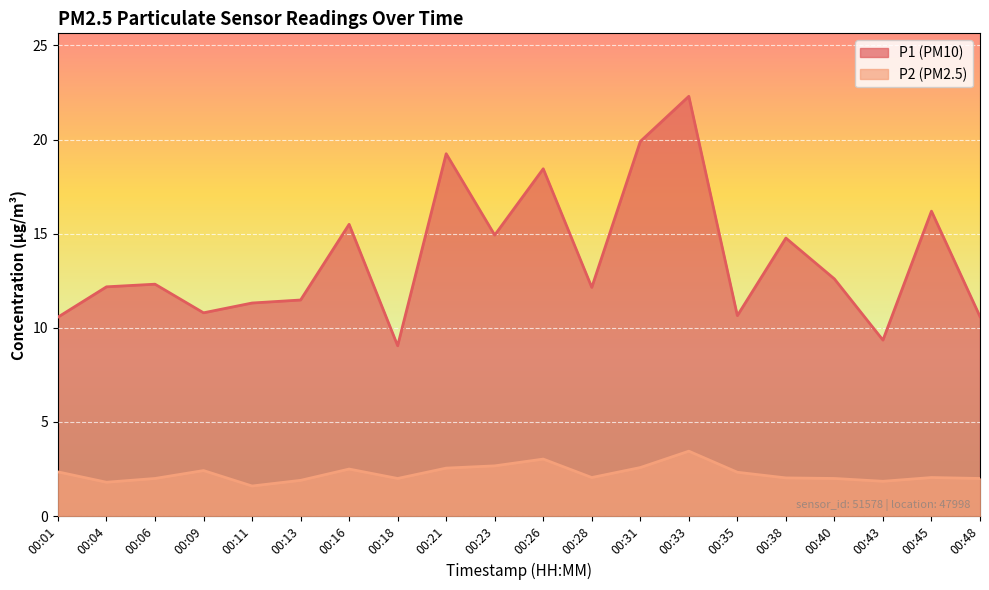

What is the approximate value of P1 at 00:01?

10.6